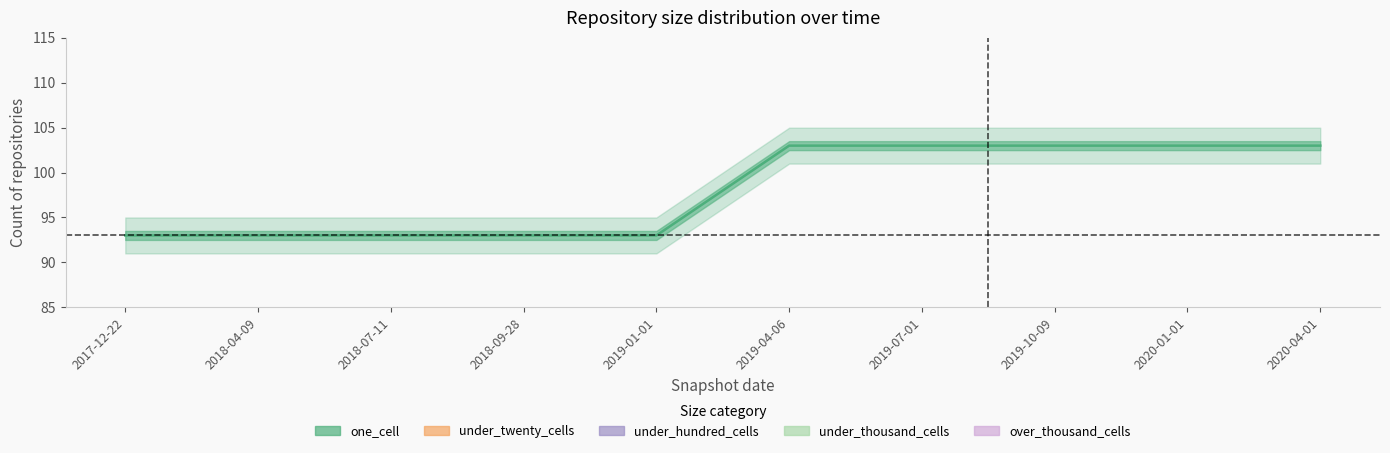

Count the number of categories in the chart.

10